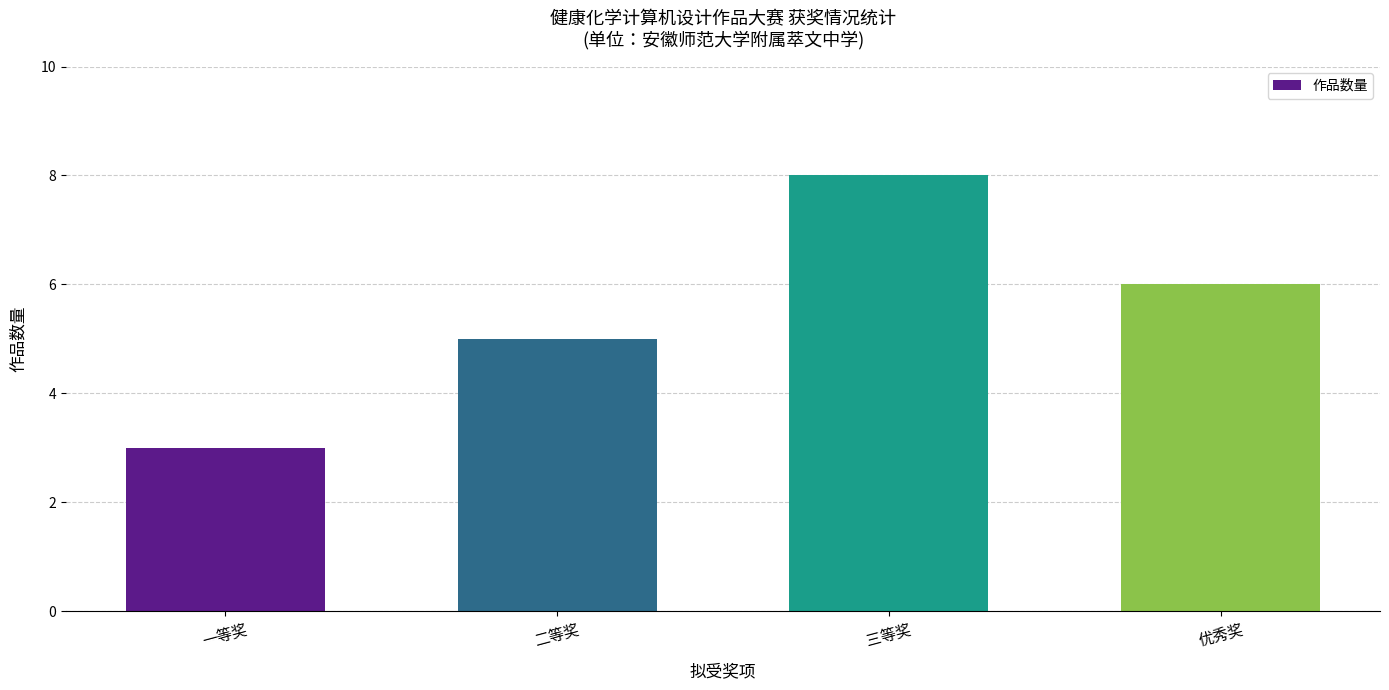

What is the difference between the values at 三等奖 and 一等奖?

5